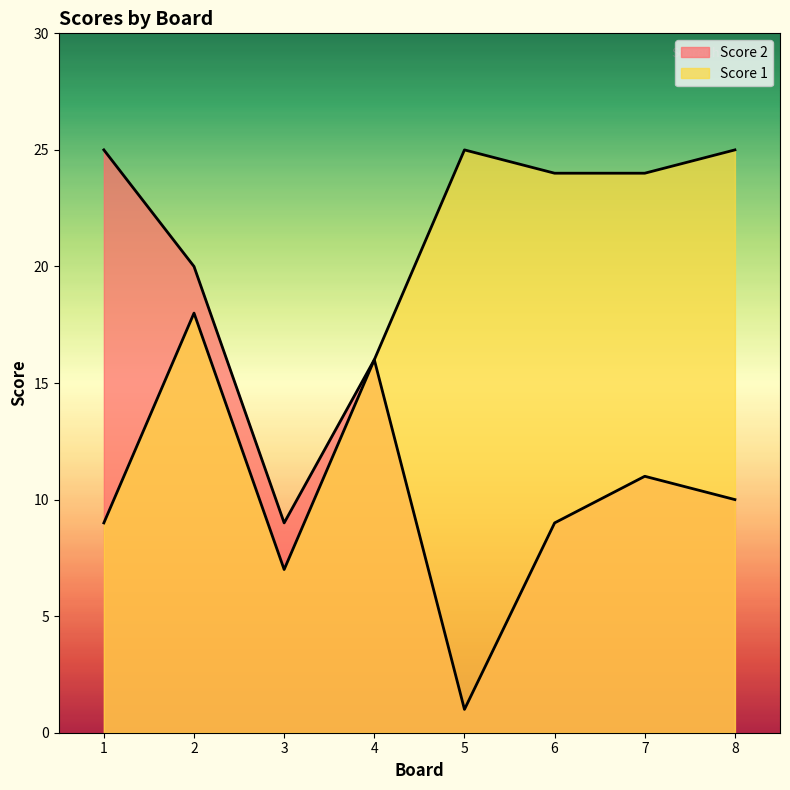

What are all the series names shown in the legend?

Score 2, Score 1